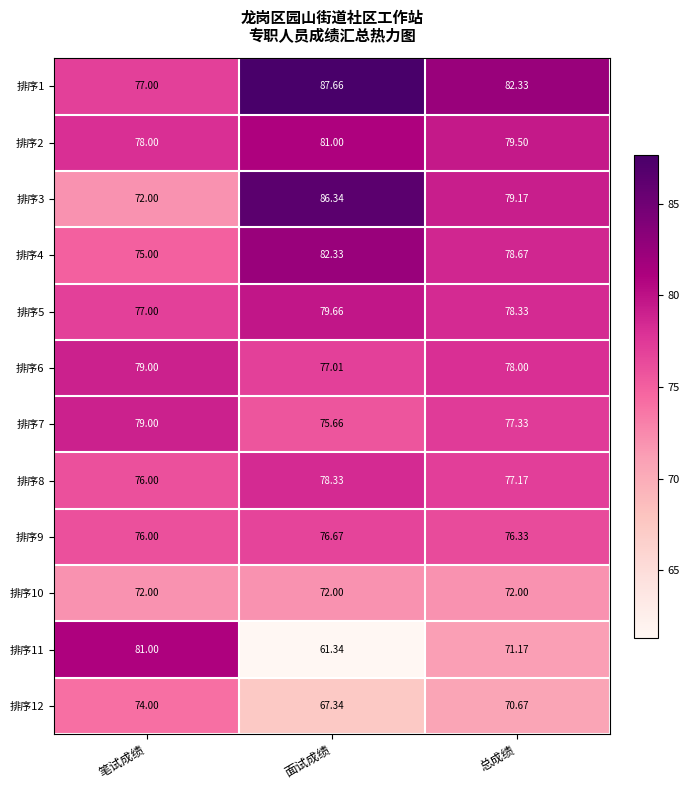

Which category has the highest value in the 排序7 series?

笔试成绩